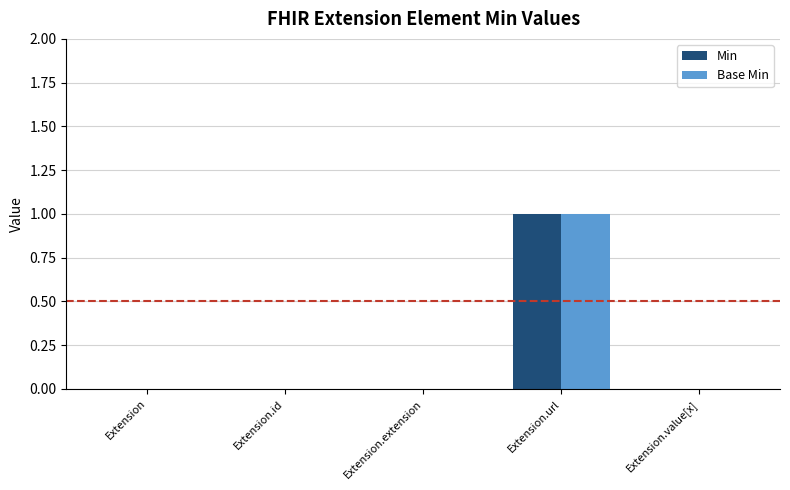

Reading right to left, transcribe all the data shown in this chart.

Min: Extension.value[x]=0	Extension.url=1	Extension.extension=0	Extension.id=0	Extension=0
Base Min: Extension.value[x]=0	Extension.url=1	Extension.extension=0	Extension.id=0	Extension=0